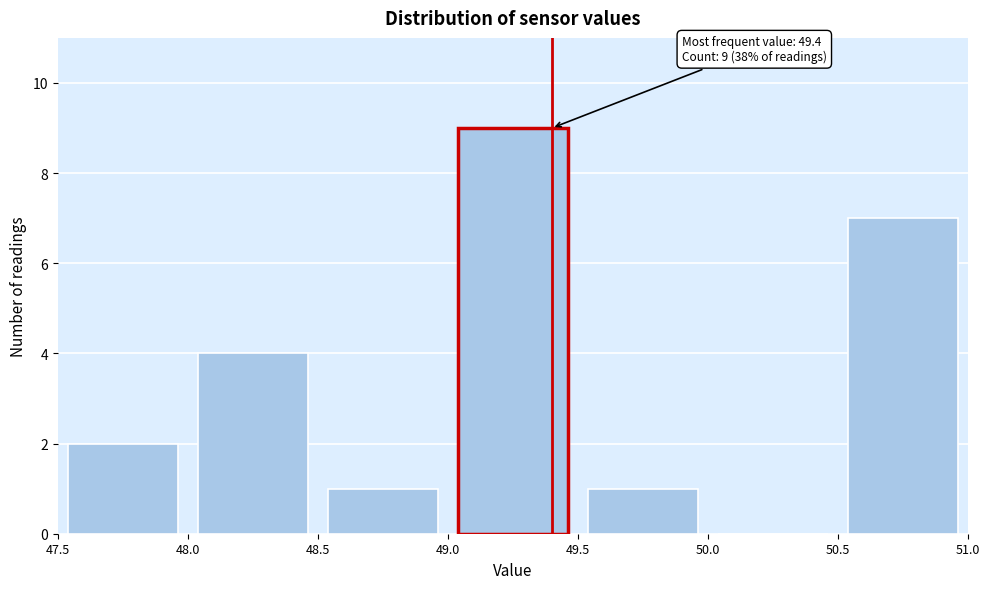

Over which range of the x-axis is the bar tallest?

49.0 to 49.5